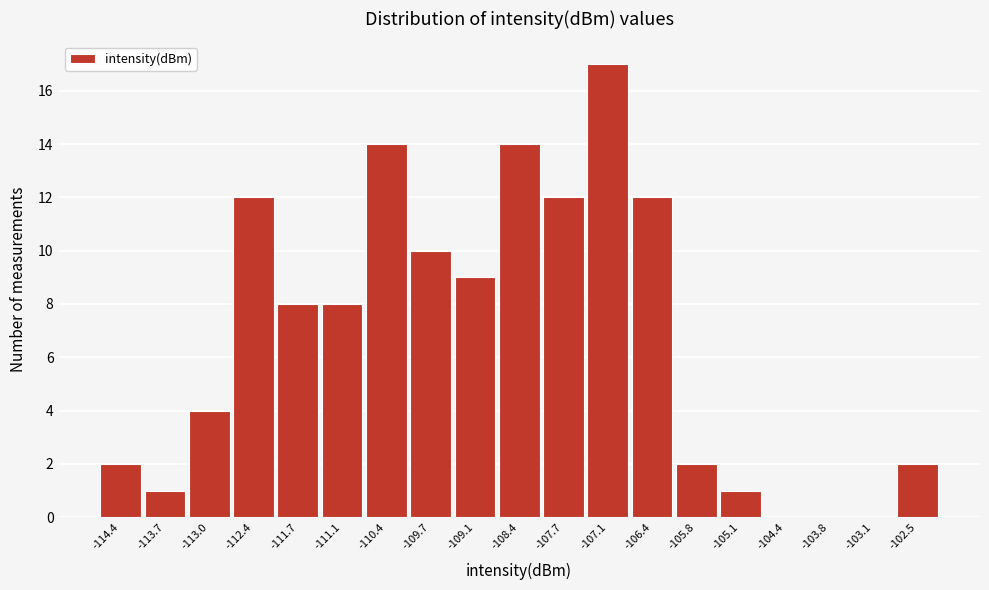

Which range on the x-axis has the tallest bar?

-107.4 to -106.8